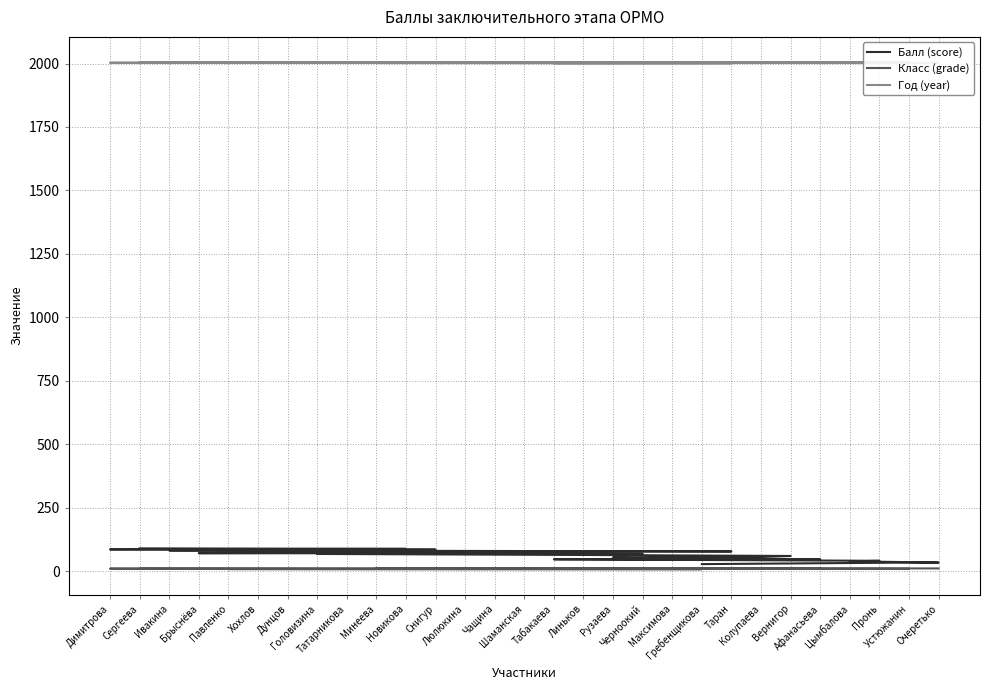

True or false: Год (year) and Класс (grade) cross at least once.

False